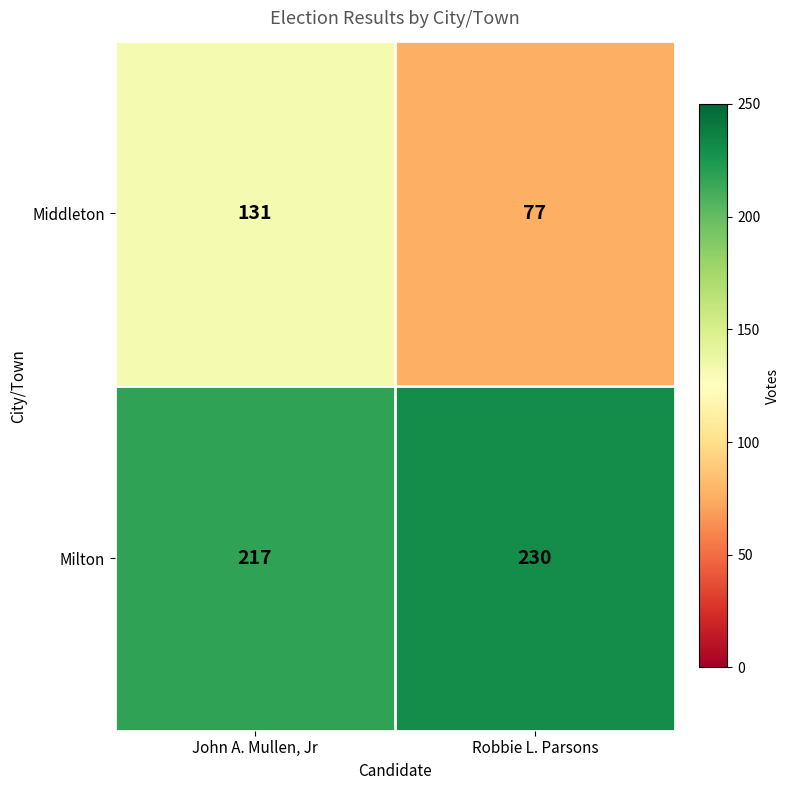

Reading right to left, what are all the values shown in this chart?

Middleton: Robbie L. Parsons=77	John A. Mullen, Jr=131
Milton: Robbie L. Parsons=230	John A. Mullen, Jr=217